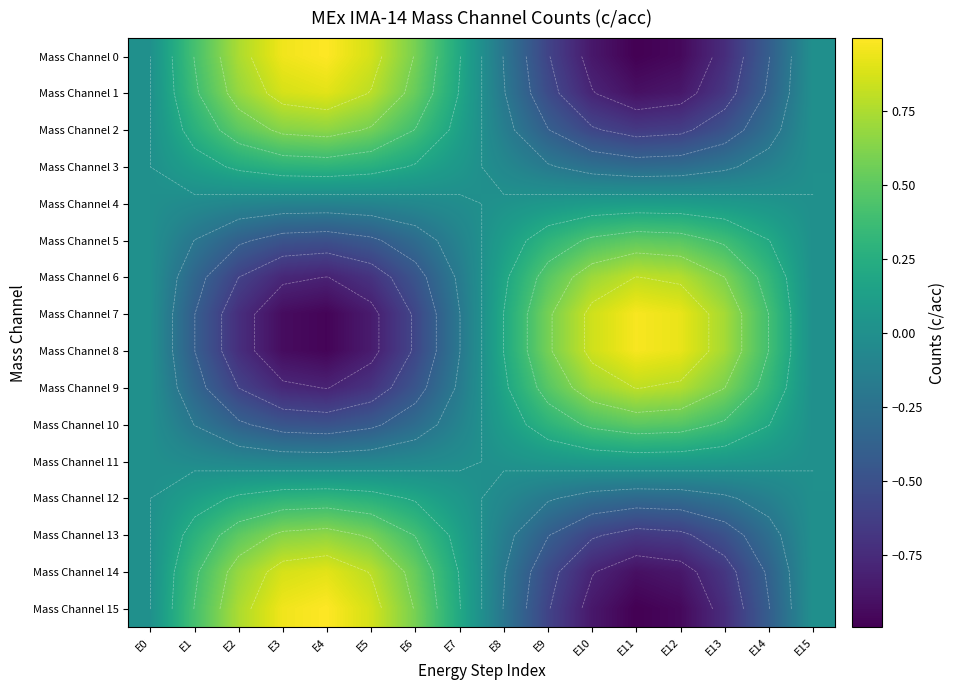

Which label corresponds to the largest value in the chart?

E4